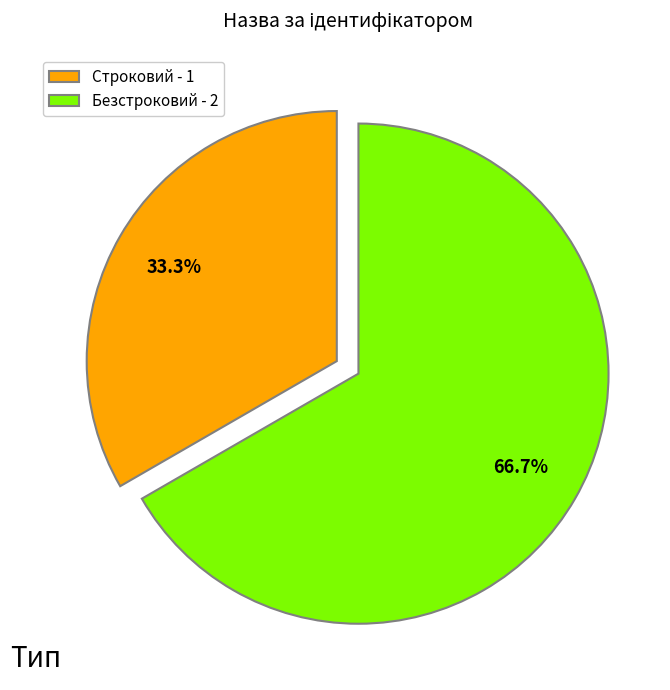

Does Строковий account for over 50% of the chart?

No